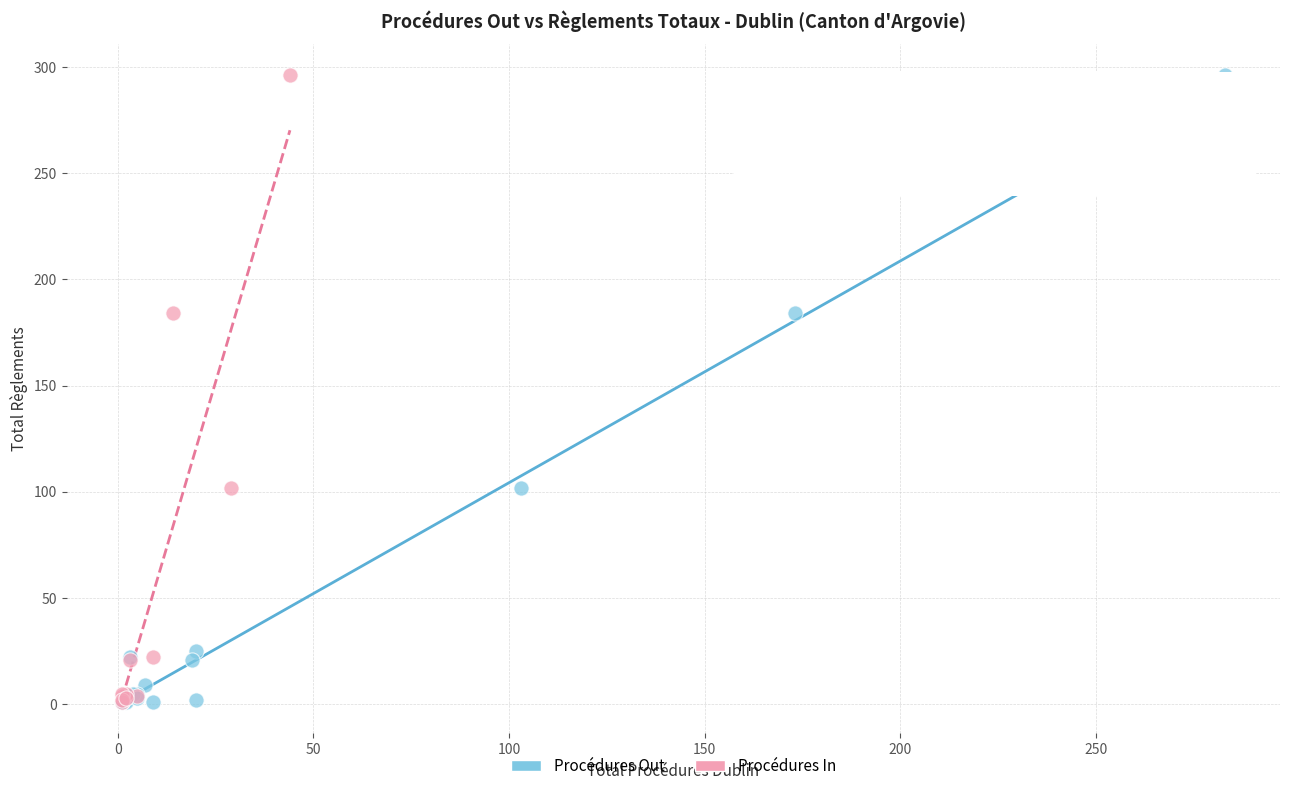

What are all the series names shown in the legend?

Procédures Out, Procédures In